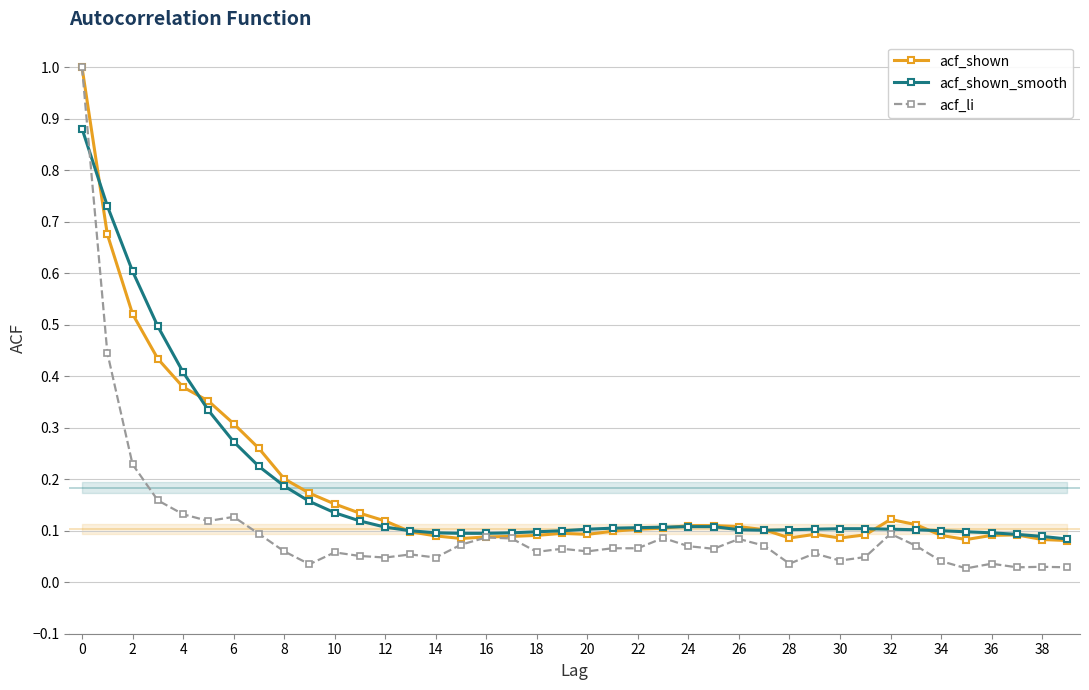

Which series has the largest range (max minus min)?

acf_li